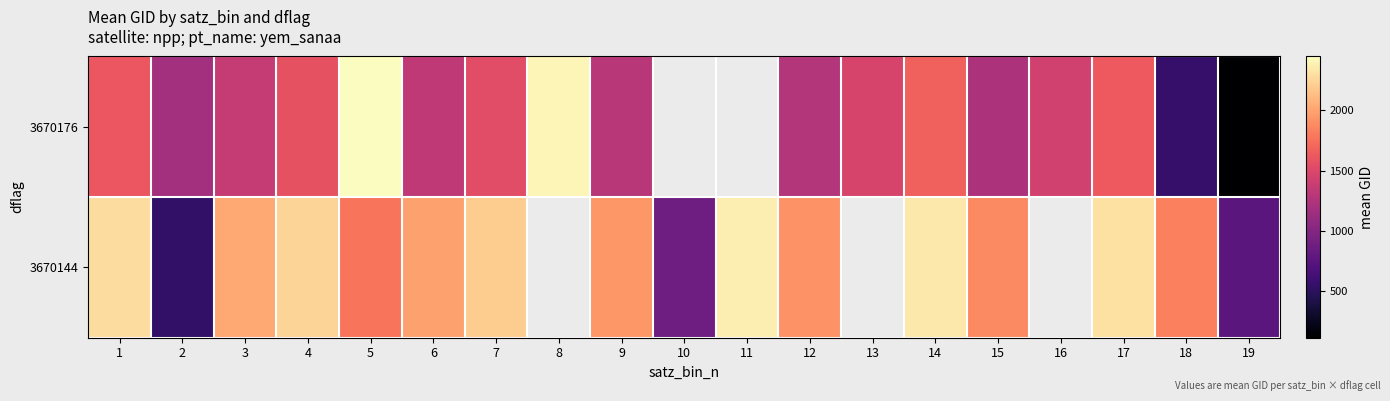

At which category is the sum across all series the highest?

5